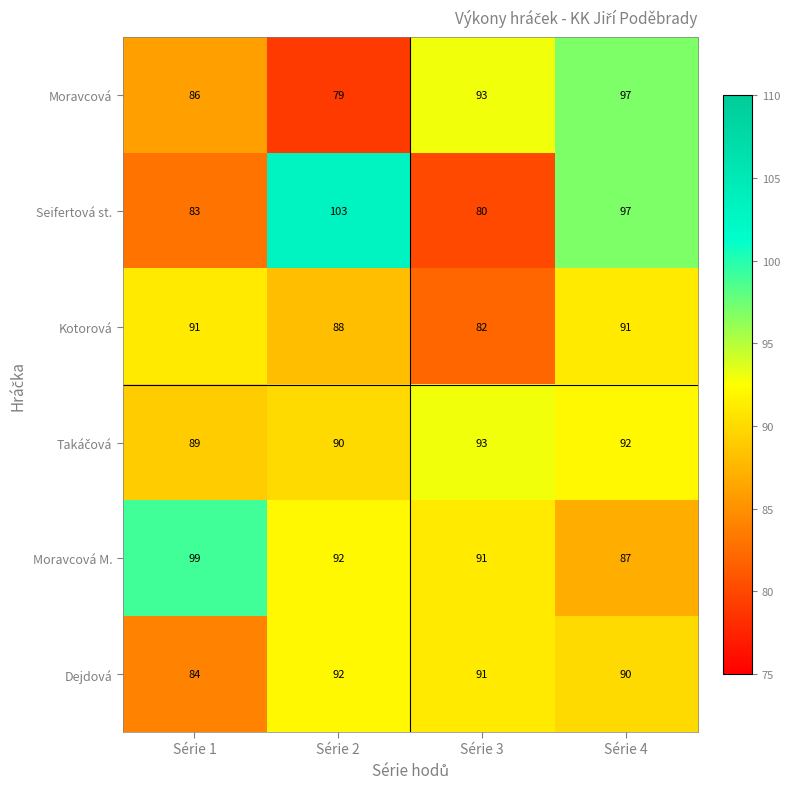

At which category is the sum across all series the highest?

Série 4